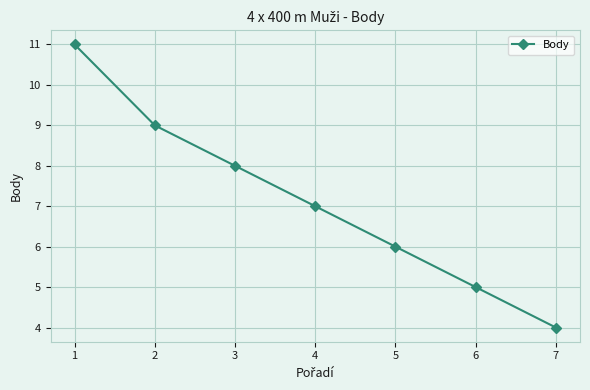

Rank the categories by value from lowest to highest.

7, 6, 5, 4, 3, 2, 1